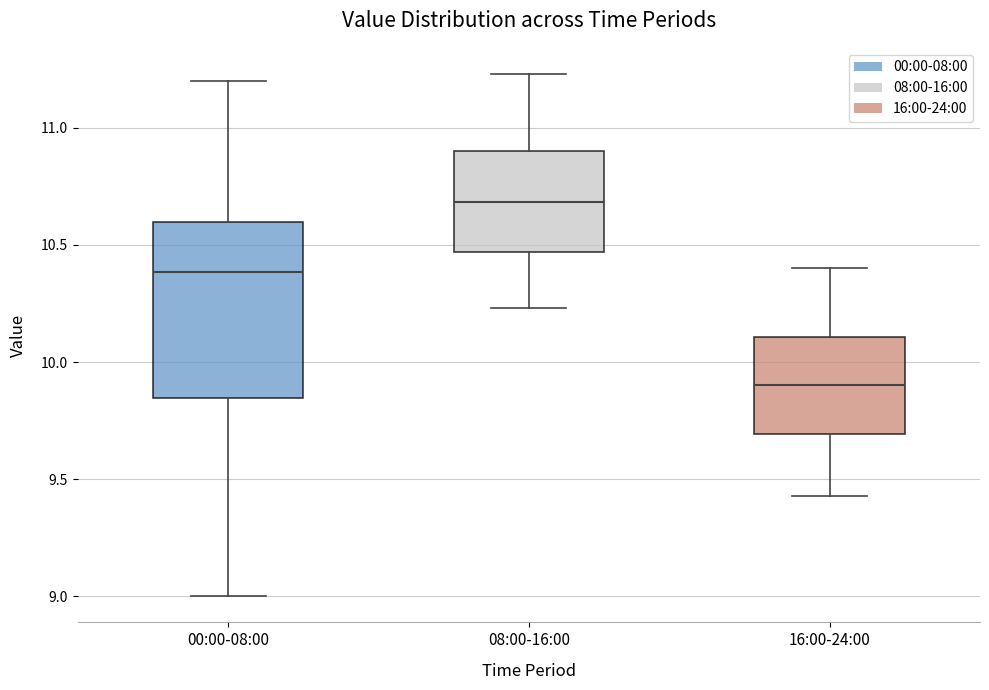

Which box has the highest median line?

08:00-16:00